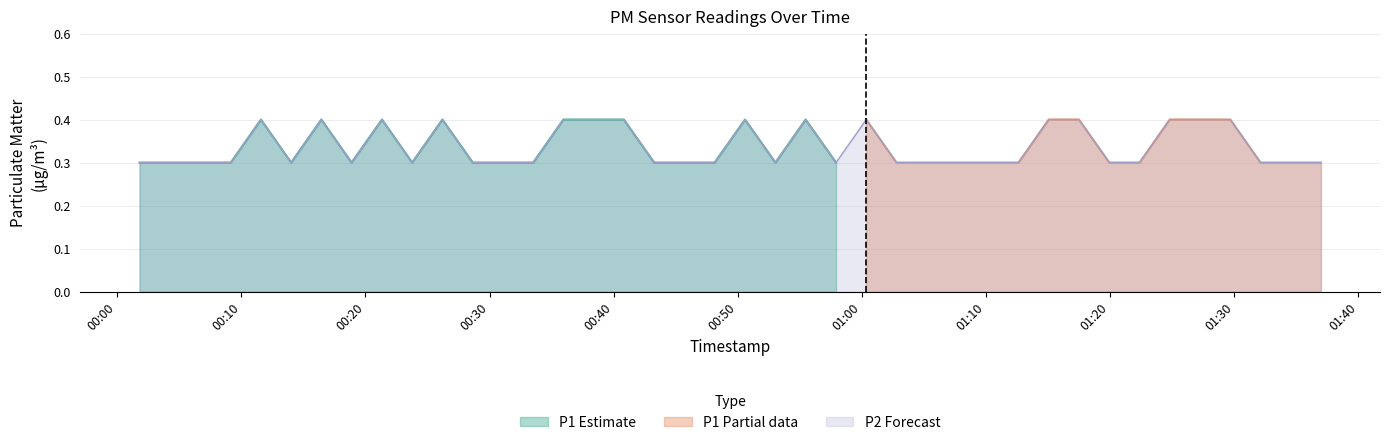

Reading left to right, transcribe all the data shown in this chart.

2023-04-24T00:01:48=0.3	2023-04-24T00:04:15=0.3	2023-04-24T00:06:42=0.3	2023-04-24T00:09:09=0.3	2023-04-24T00:11:35=0.4	2023-04-24T00:14:01=0.3	2023-04-24T00:16:27=0.4	2023-04-24T00:18:53=0.3	2023-04-24T00:21:20=0.4	2023-04-24T00:23:46=0.3	2023-04-24T00:26:12=0.4	2023-04-24T00:28:39=0.3	2023-04-24T00:31:05=0.3	2023-04-24T00:33:31=0.3	2023-04-24T00:35:57=0.4	2023-04-24T00:38:23=0.4	2023-04-24T00:40:49=0.4	2023-04-24T00:43:16=0.3	2023-04-24T00:45:42=0.3	2023-04-24T00:48:08=0.3	2023-04-24T00:50:35=0.4	2023-04-24T00:53:02=0.3	2023-04-24T00:55:28=0.4	2023-04-24T00:57:55=0.3	2023-04-24T01:00:21=0.4	2023-04-24T01:02:47=0.3	2023-04-24T01:05:14=0.3	2023-04-24T01:07:43=0.3	2023-04-24T01:10:10=0.3	2023-04-24T01:12:37=0.3	2023-04-24T01:15:03=0.4	2023-04-24T01:17:29=0.4	2023-04-24T01:19:56=0.3	2023-04-24T01:22:22=0.3	2023-04-24T01:24:48=0.4	2023-04-24T01:27:14=0.4	2023-04-24T01:29:41=0.4	2023-04-24T01:32:07=0.3	2023-04-24T01:34:33=0.3	2023-04-24T01:36:59=0.3